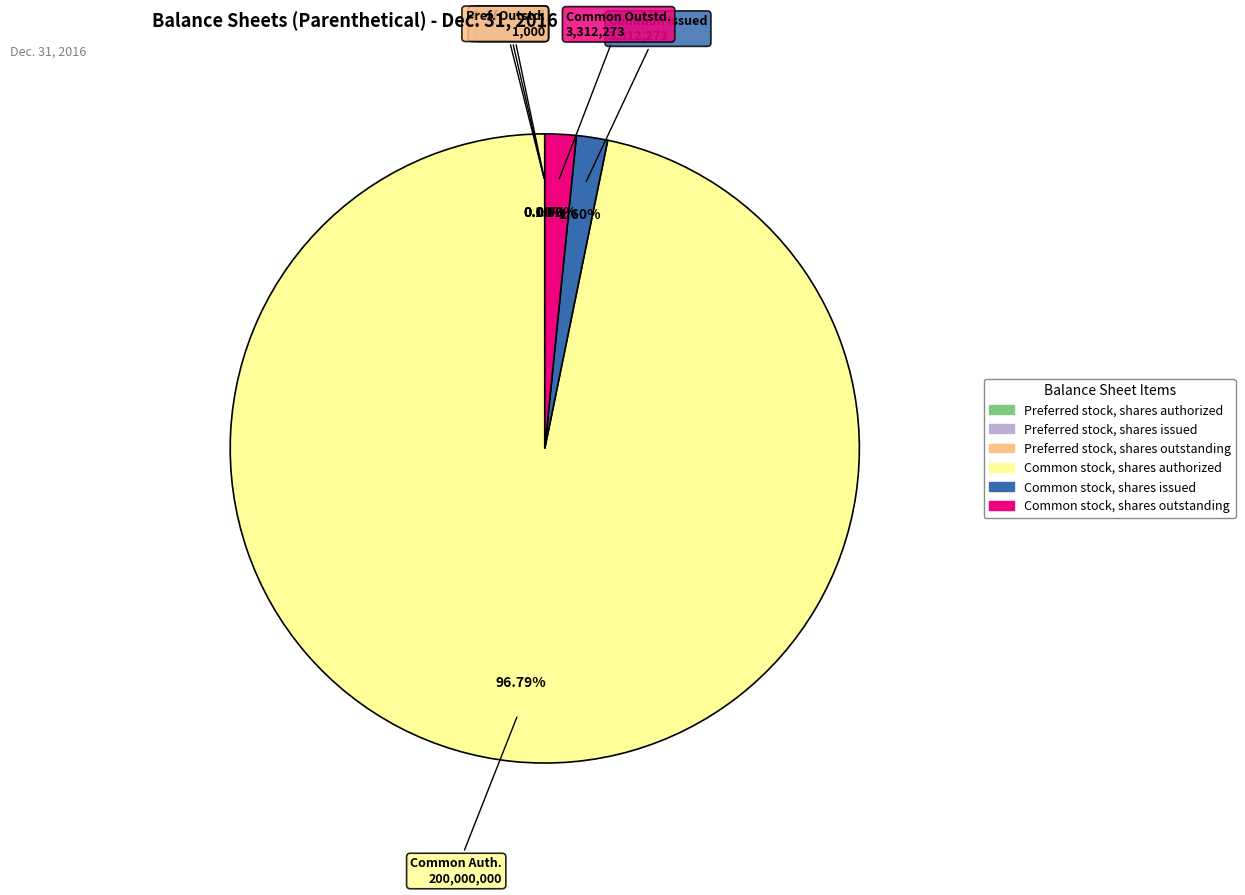

How much of the chart is everything except Common stock, shares authorized?

3.2%